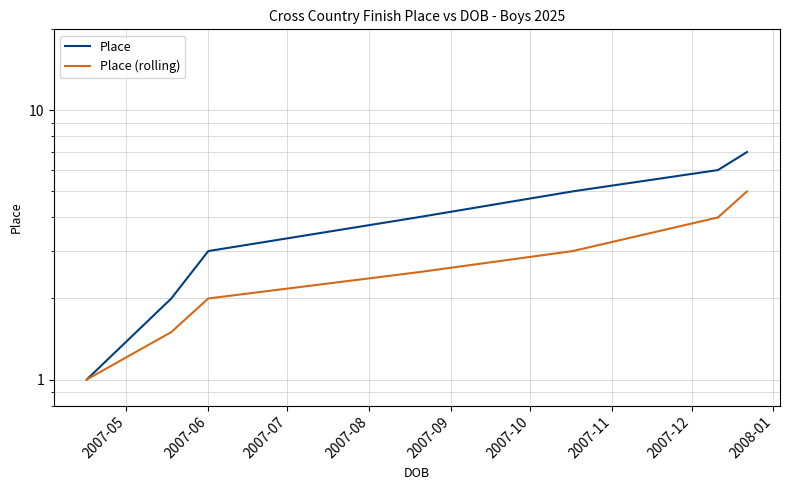

What is the difference between the second highest and second lowest values in the Place (rolling) series?

2.5